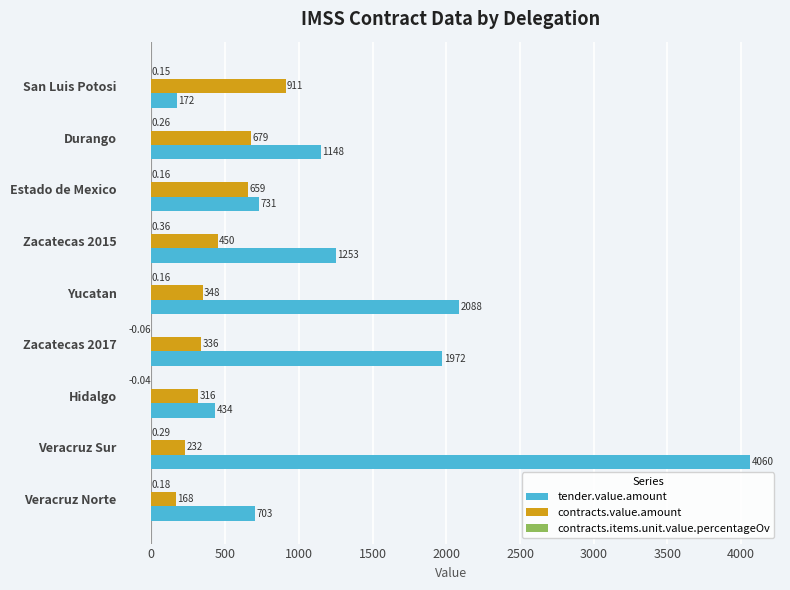

Is the value of contracts.value.amount at Yucatan greater than the value of tender.value.amount at Veracruz Sur?

No